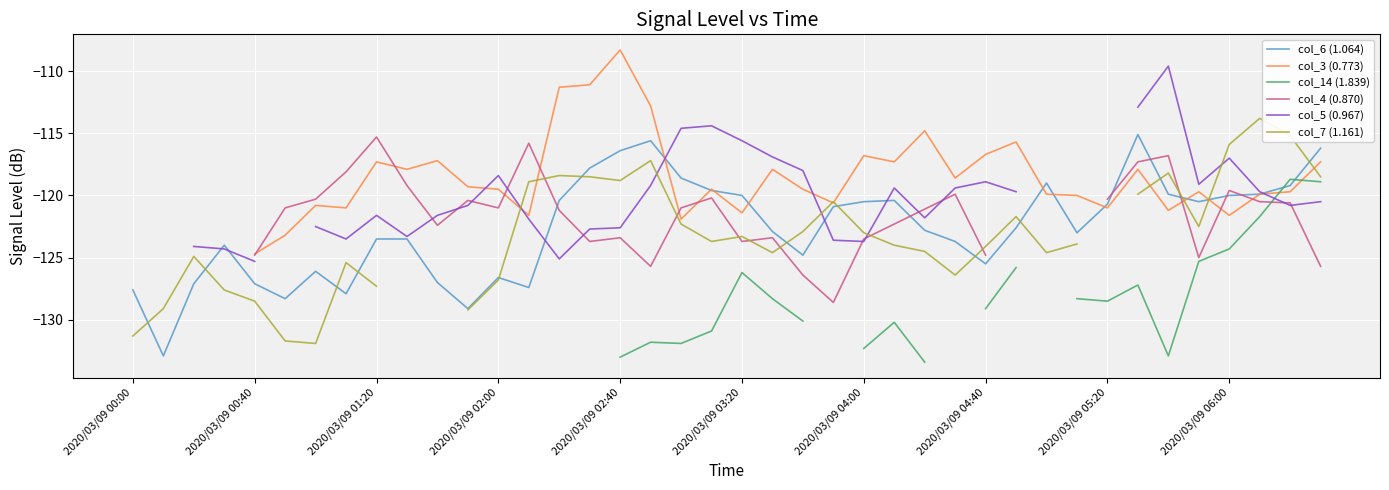

The value of col_6 (1.064) at 2020/03/09 06:00 is -74.0. True or false?

False